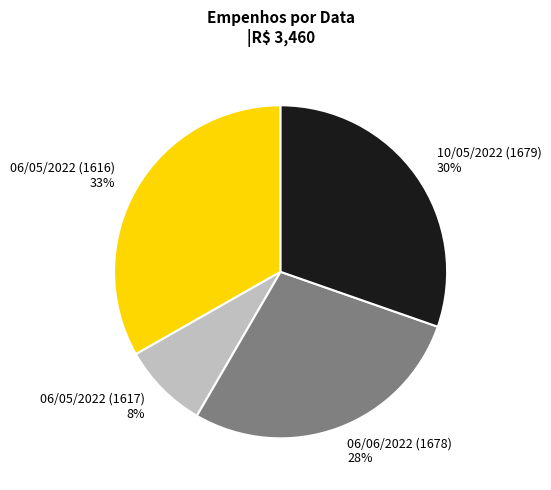

What percentage is the 06/06/2022 (1678) slice, to the nearest percent?

28%